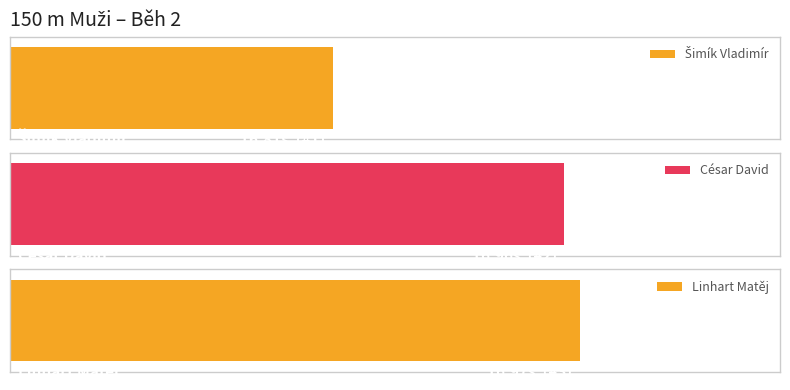

Count the Výkon values in the range 16 to 17.

3